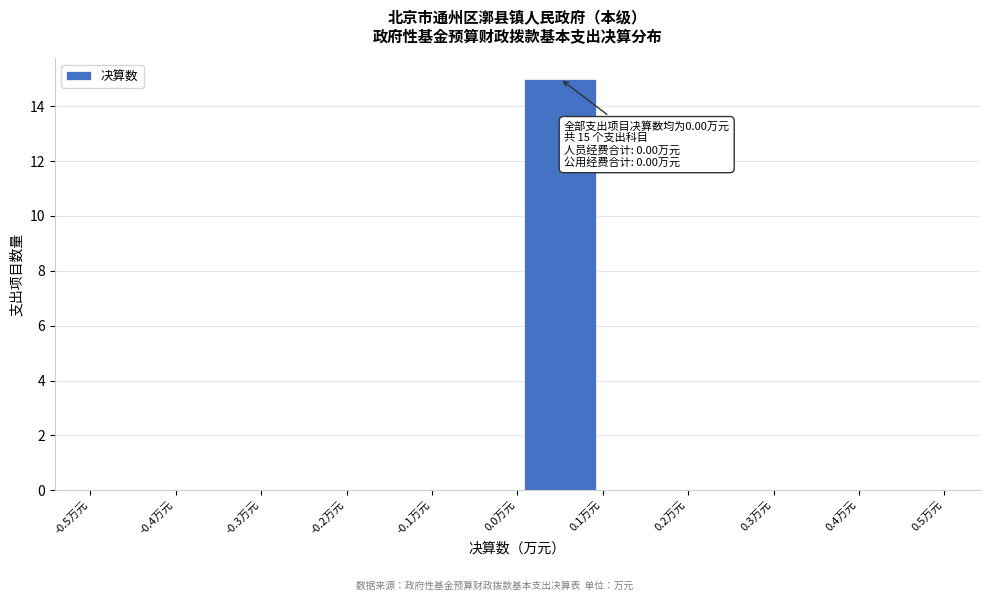

Which range on the x-axis has the tallest bar?

0.0 to 0.1